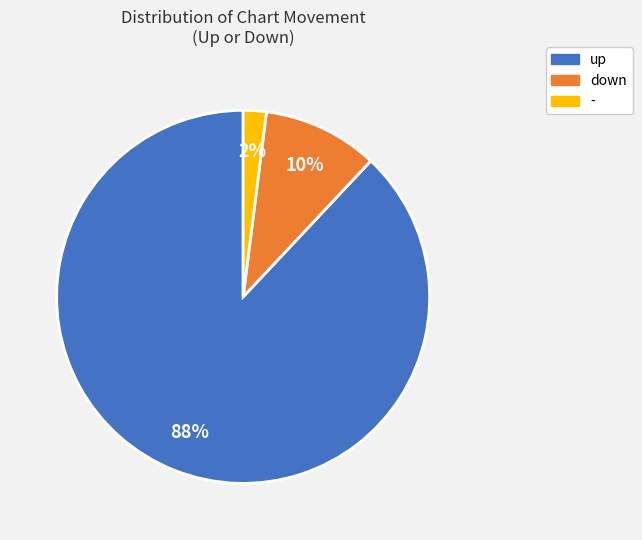

Combined, do down and up account for over 50%?

Yes